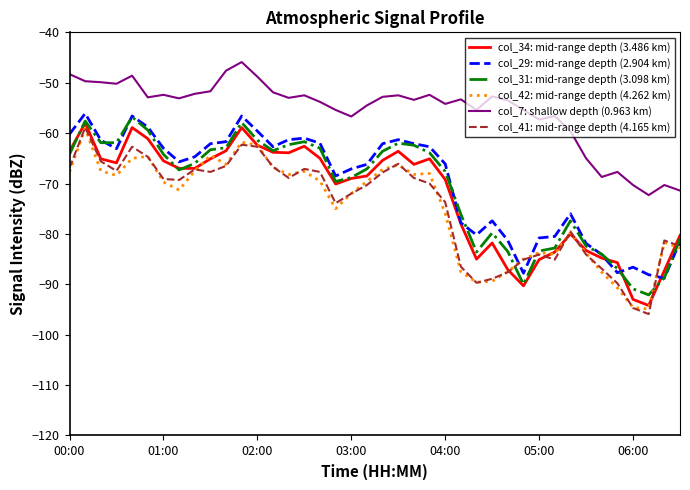

What is the minimum value for col_7: shallow depth (0.963 km)?

-72.3